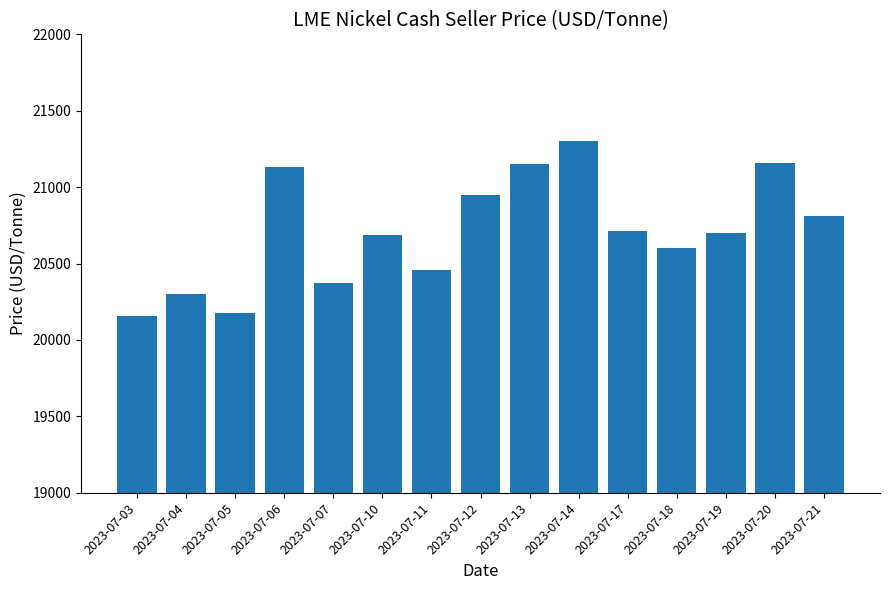

Is it true that the value at 2023-07-20 is 33638?

False